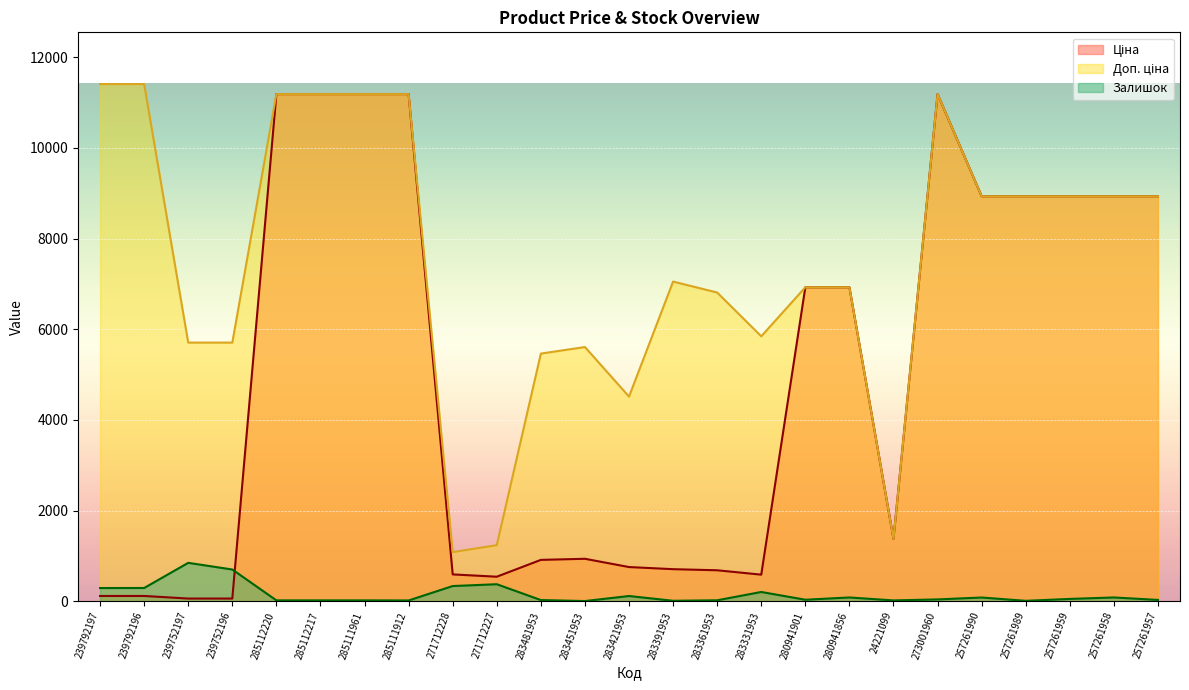

At which label is Залишок closest to 423?

271712227